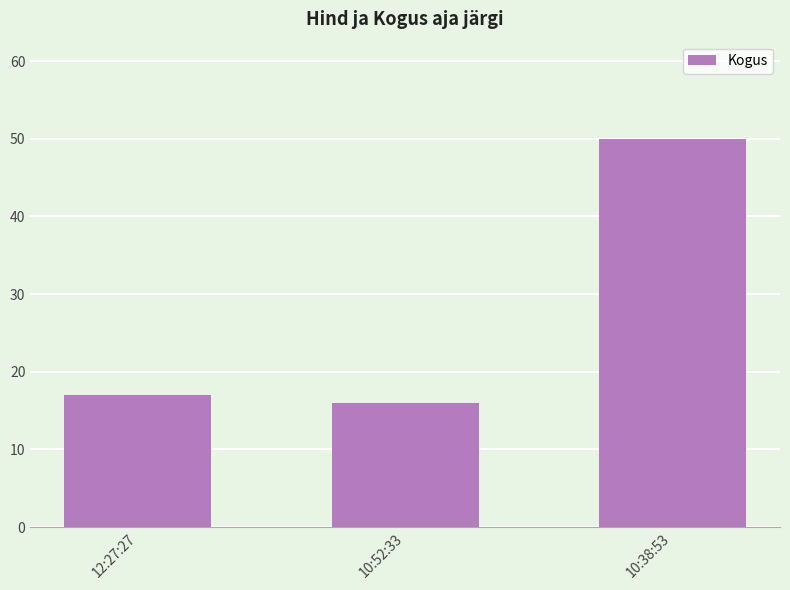

List the labels in order of value, smallest first.

10:52:33, 12:27:27, 10:38:53